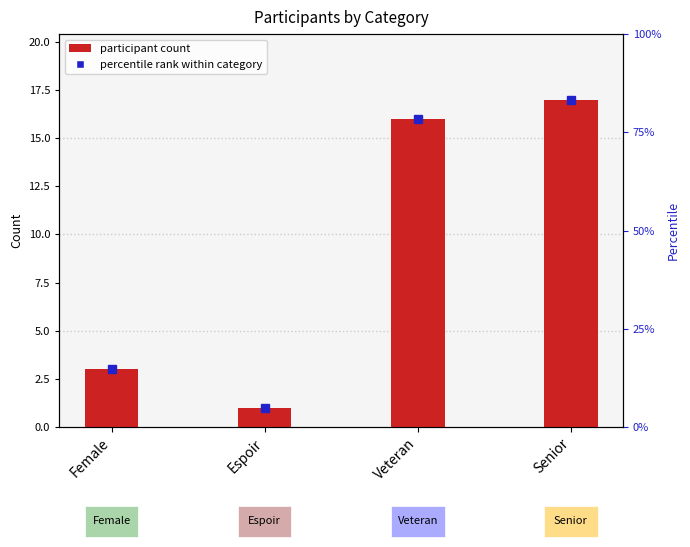

What is the label of the 2nd bar from the right?

Veteran